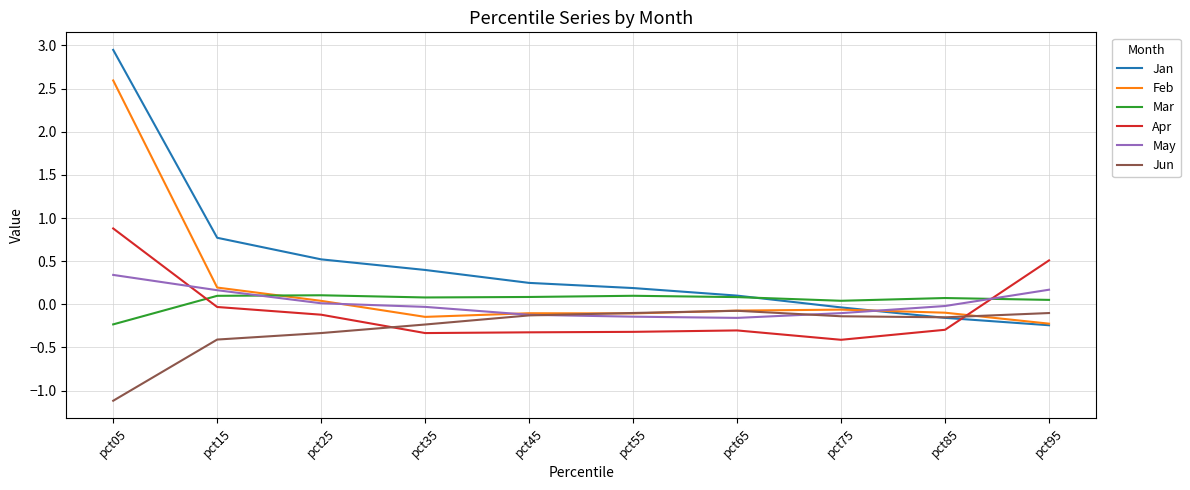

Between pct05 and pct65, which series saw the biggest shift?

Jan